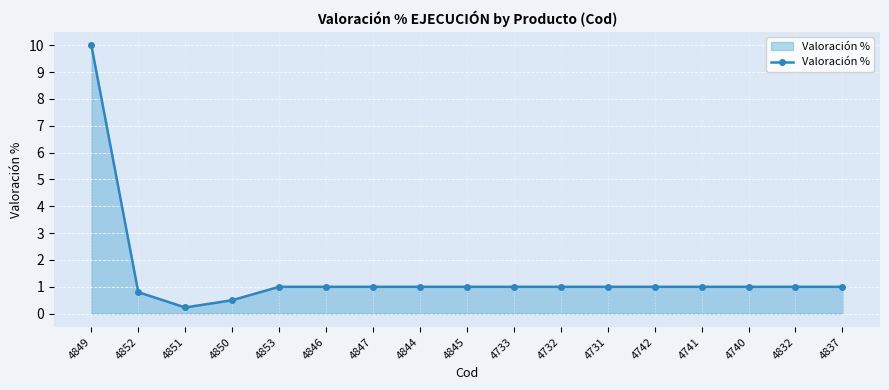

Is it true that the value at 4741 is 1.0?

True